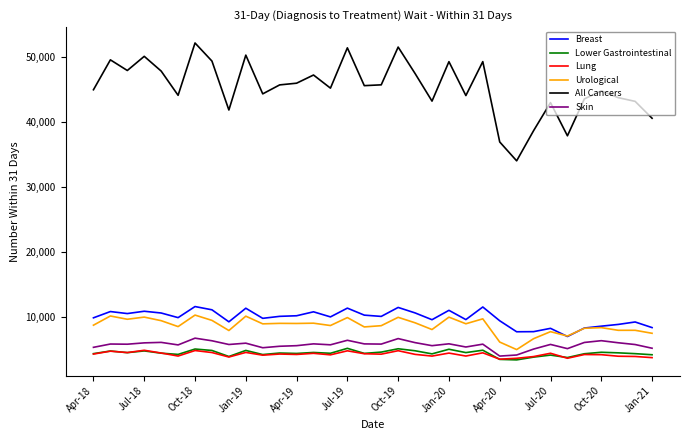

What are all the series names shown in the legend?

Breast, Lower Gastrointestinal, Lung, Urological, All Cancers, Skin